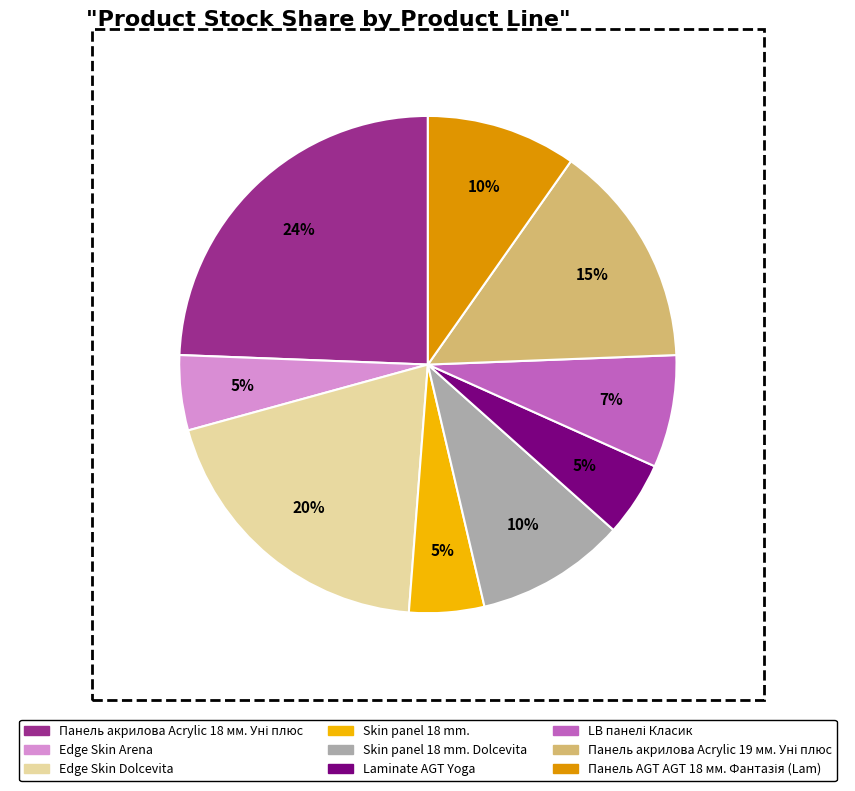

Is there any slice that represents more than half of the pie?

No